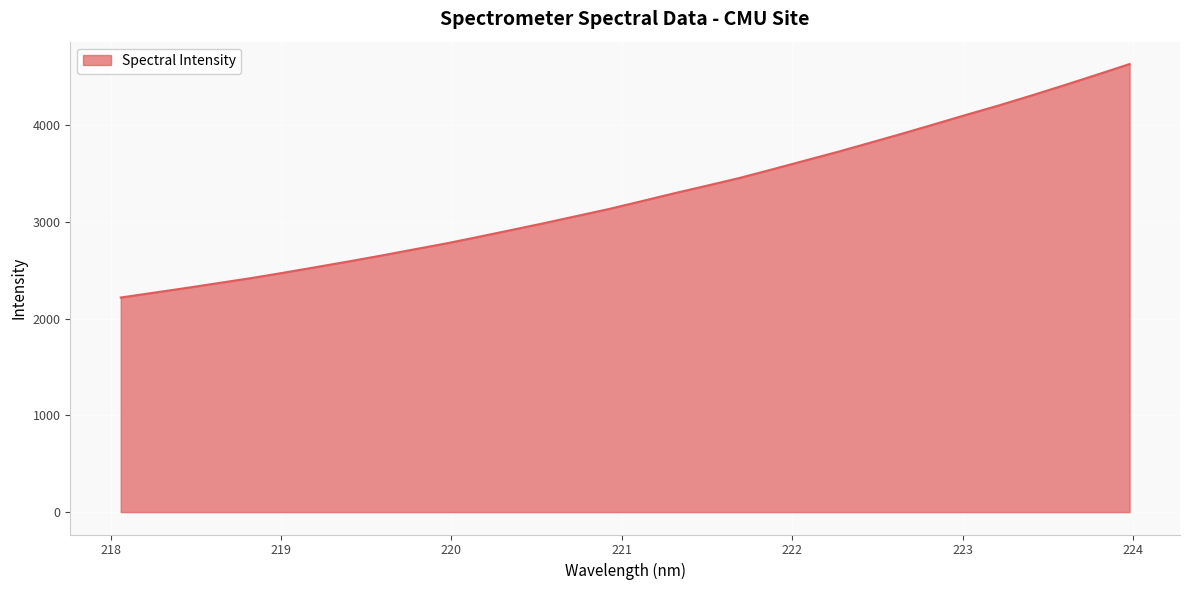

What is the difference between the maximum and minimum values?

2413.5